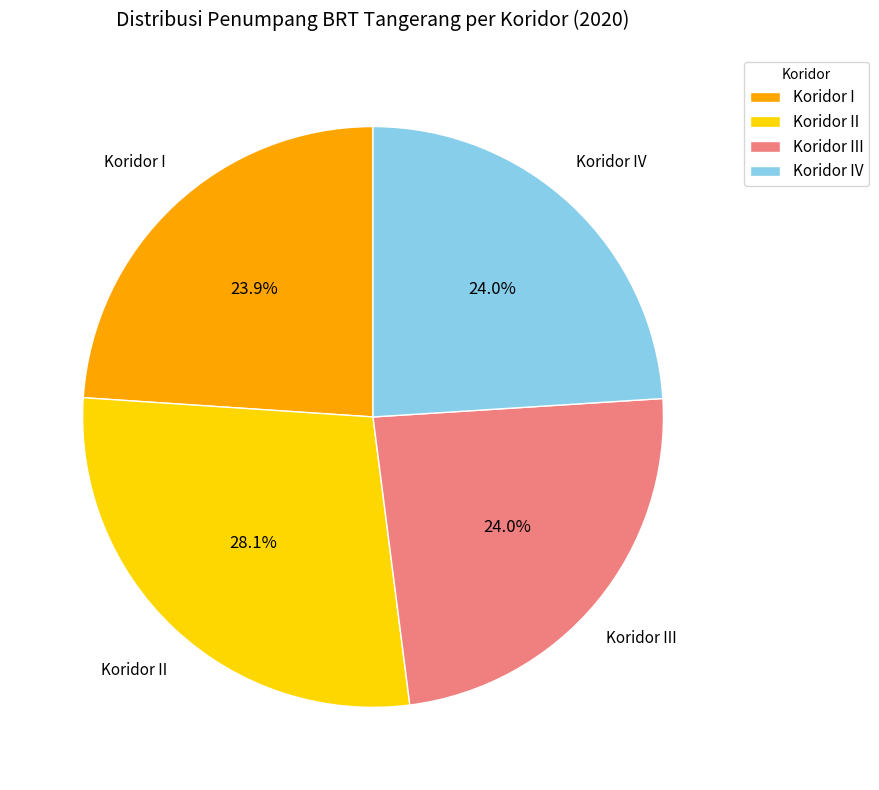

Count the number of slices in the pie.

4